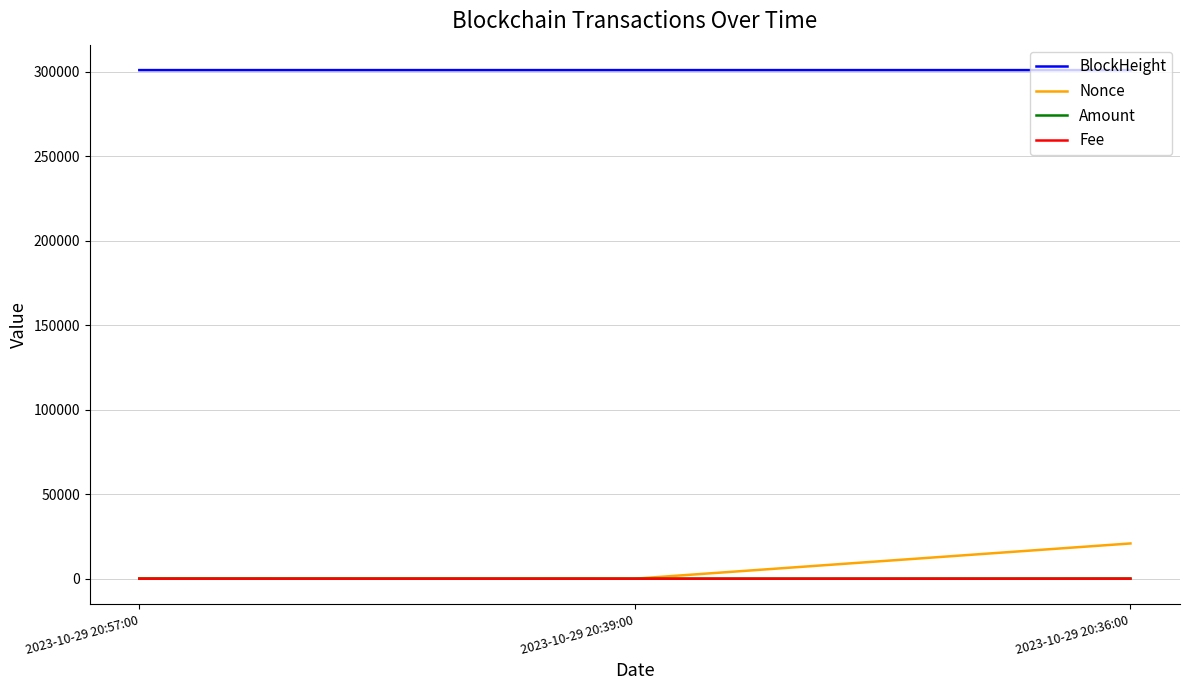

At how many categories does at least one series exceed 20805?

3